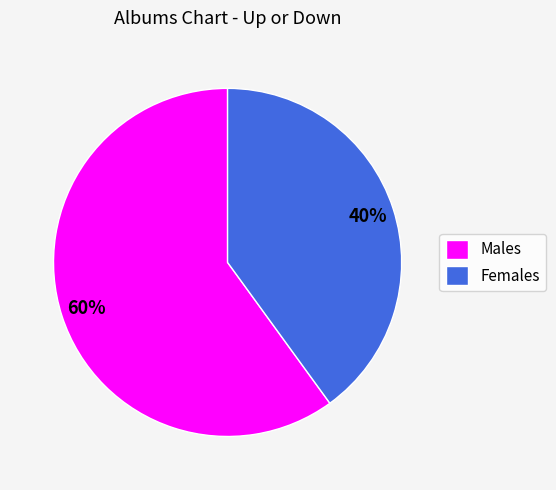

To the nearest percent, what percentage of the pie is Females?

40%